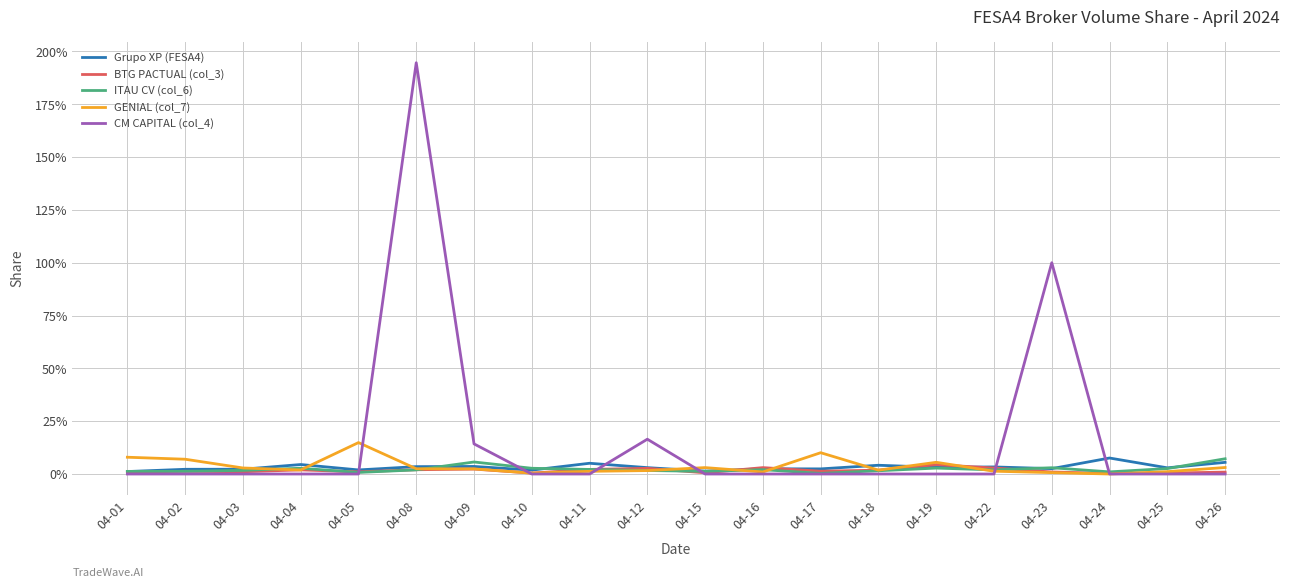

List the series in order of their peak value, lowest first.

BTG PACTUAL (col_3), ITAU CV (col_6), Grupo XP (FESA4), GENIAL (col_7), CM CAPITAL (col_4)